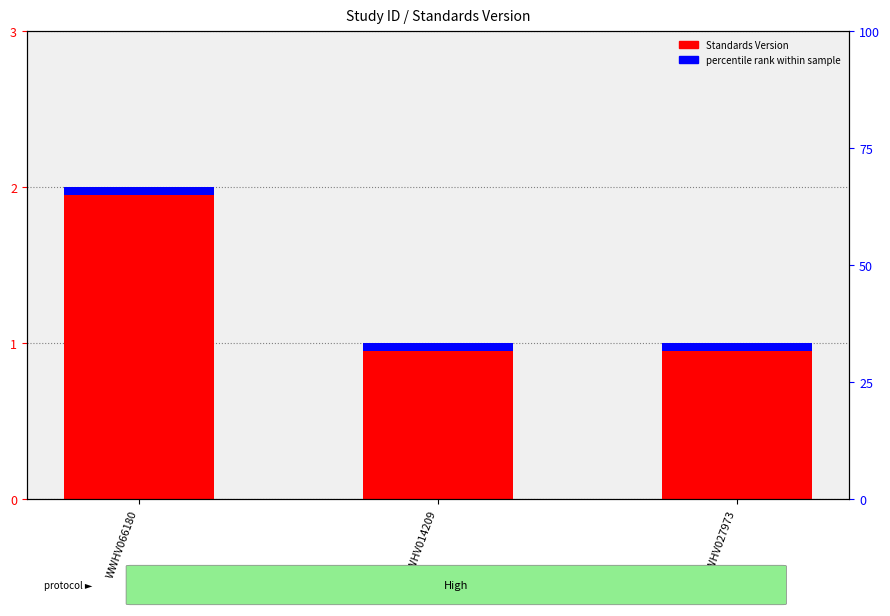

True or false: the data shows 1 at WWHV027973.

True